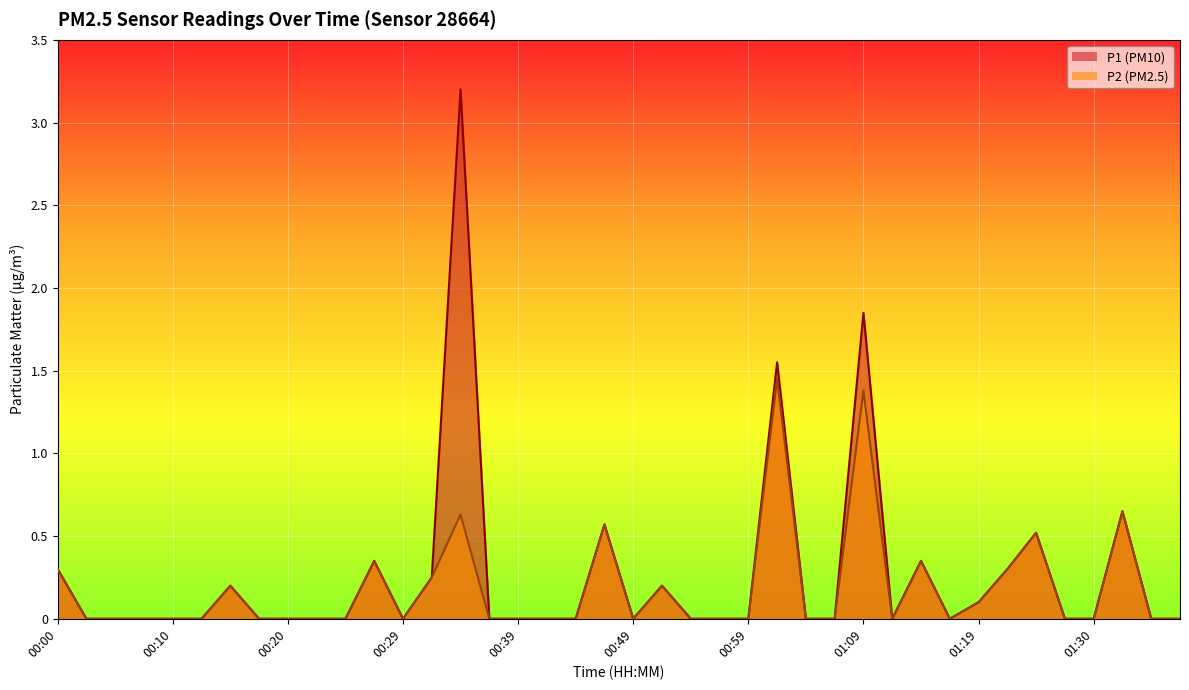

In P2, how many points are lower than both neighbors (excluding endpoints)?

4